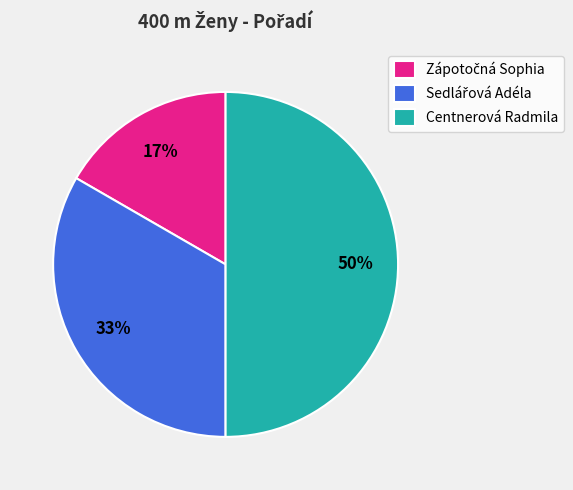

To the nearest percent, what is the difference between the largest and smallest slice percentages?

33%